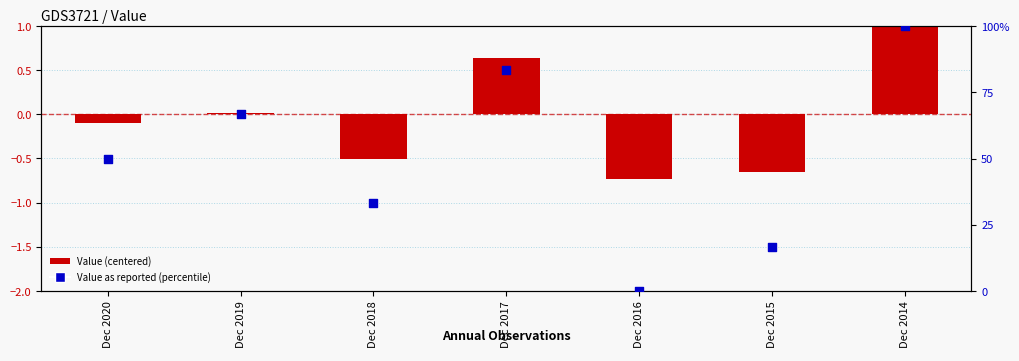

Which series reaches the minimum Y coordinate?

Value (centered)